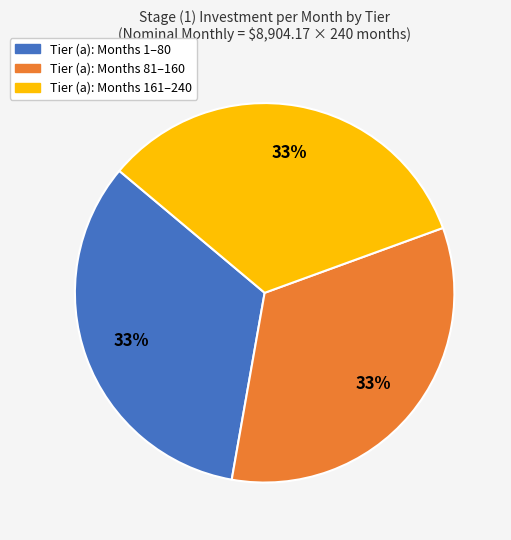

Is there any slice that represents more than half of the pie?

No